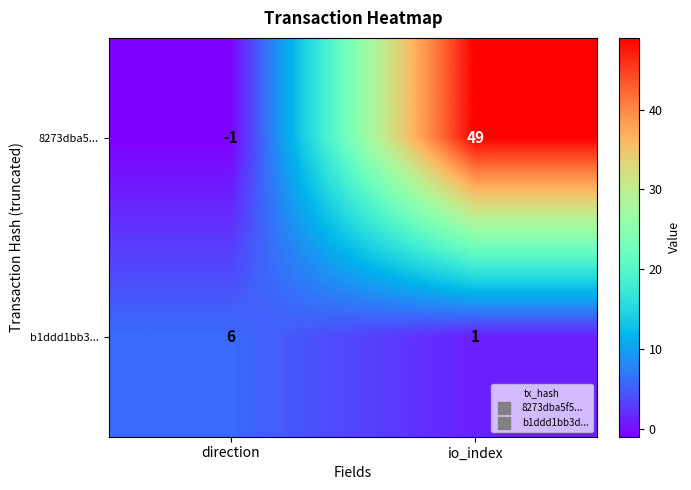

Where is 8273dba5... nearest to the value 24?

direction